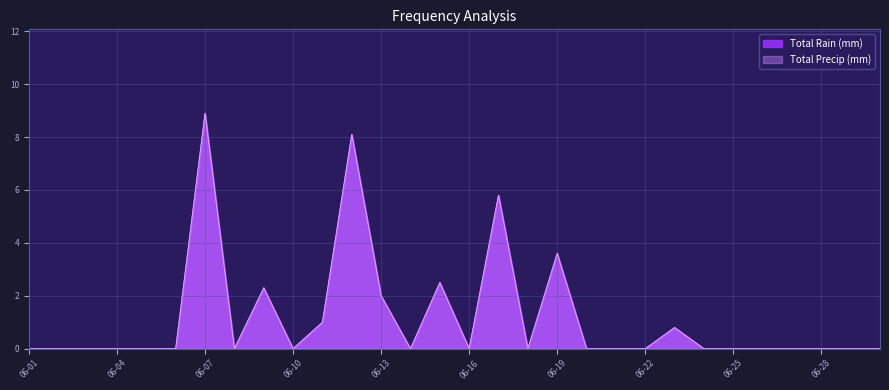

At how many categories does at least one series exceed 8?

2